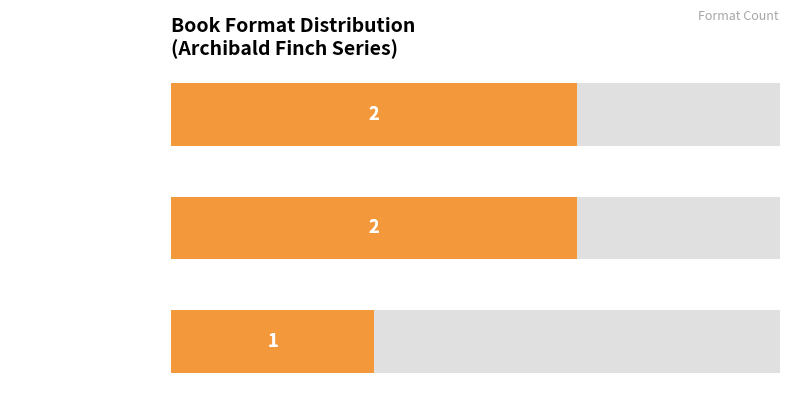

What is the average value?

2